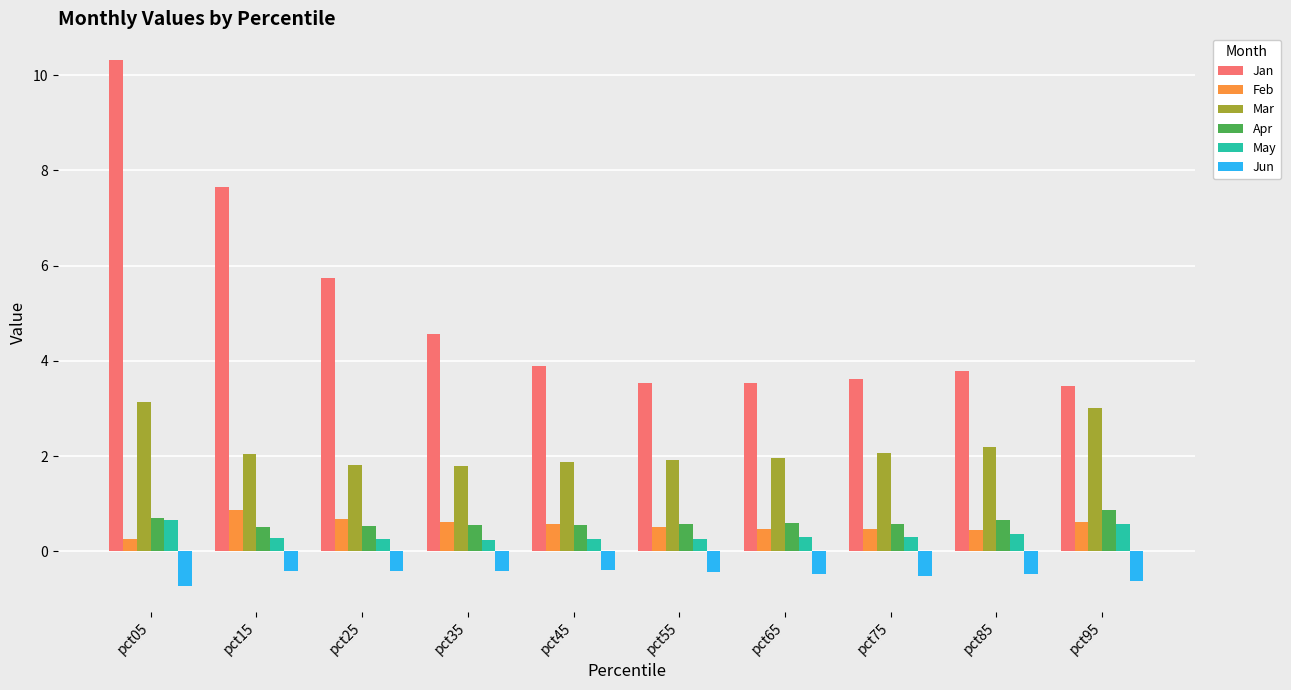

Between pct55 and pct95, which series saw the biggest shift?

Mar